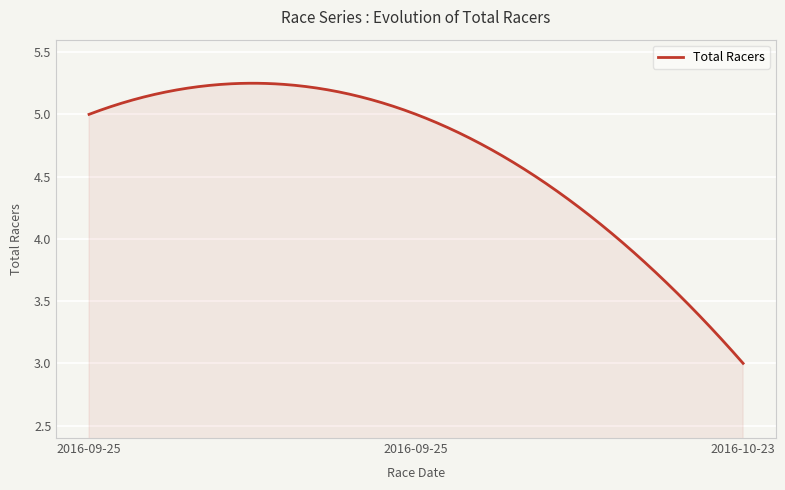

What is the difference between the maximum and minimum values?

2.2